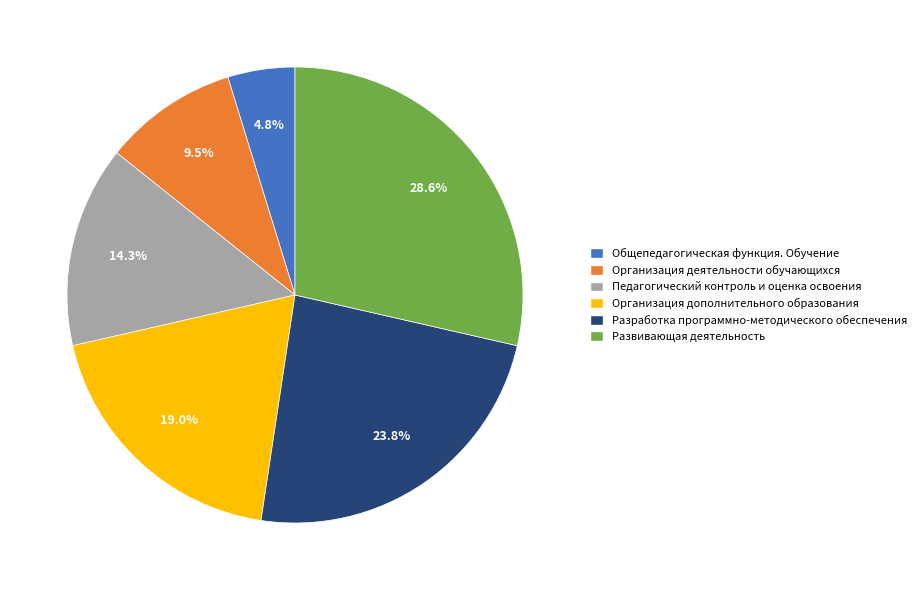

Rank the categories by value from highest to lowest.

Развивающая деятельность, Разработка программно-методического обеспечения, Организация дополнительного образования, Педагогический контроль и оценка освоения, Организация деятельности обучающихся, Общепедагогическая функция. Обучение